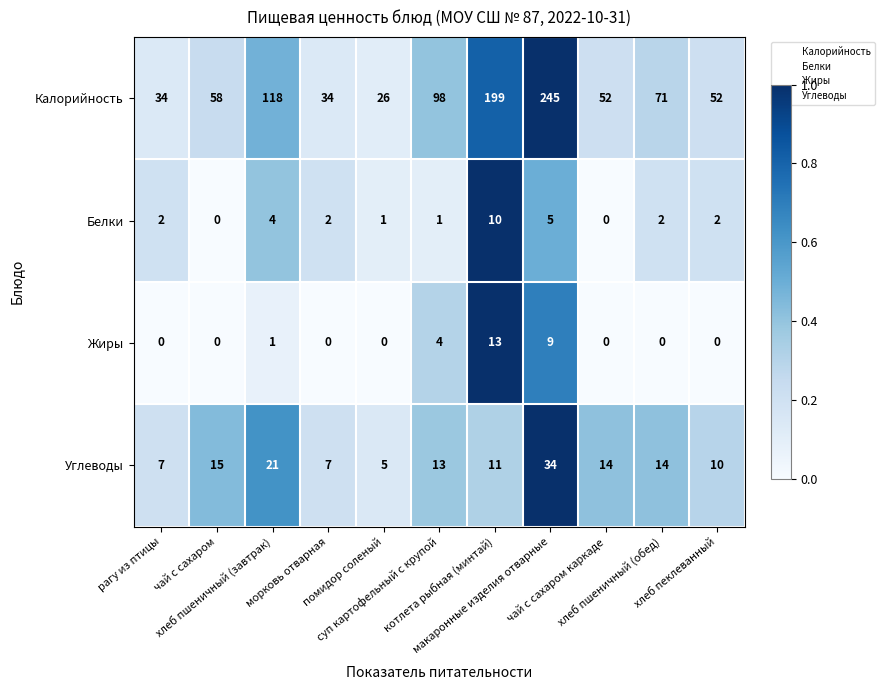

Which series has the largest total across all categories?

Калорийность